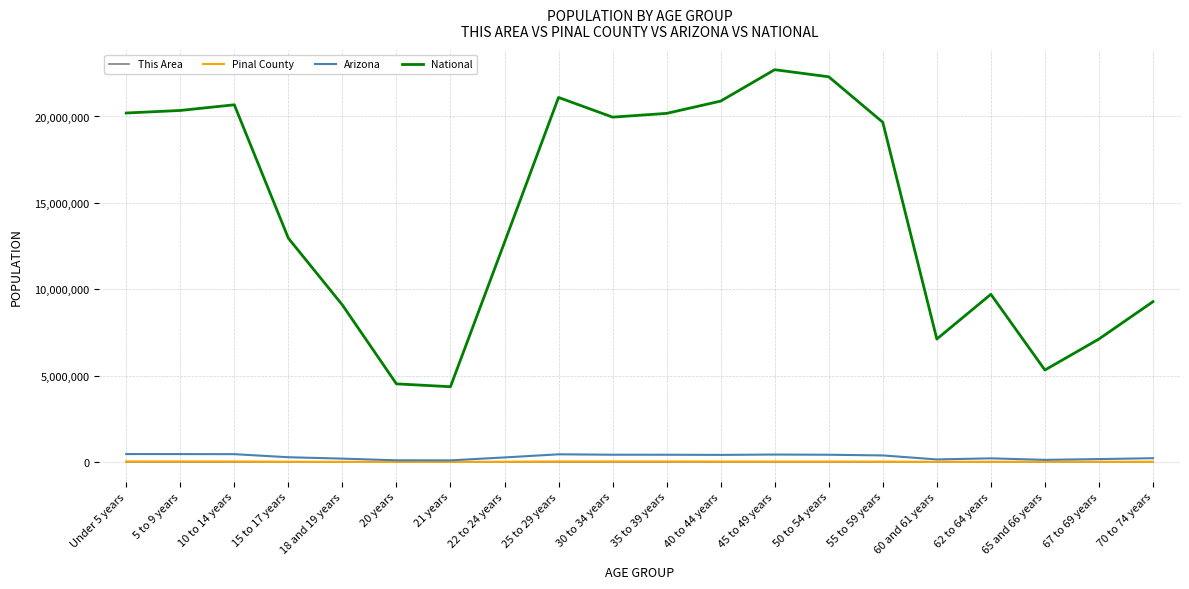

How many lines are shown in the chart?

4